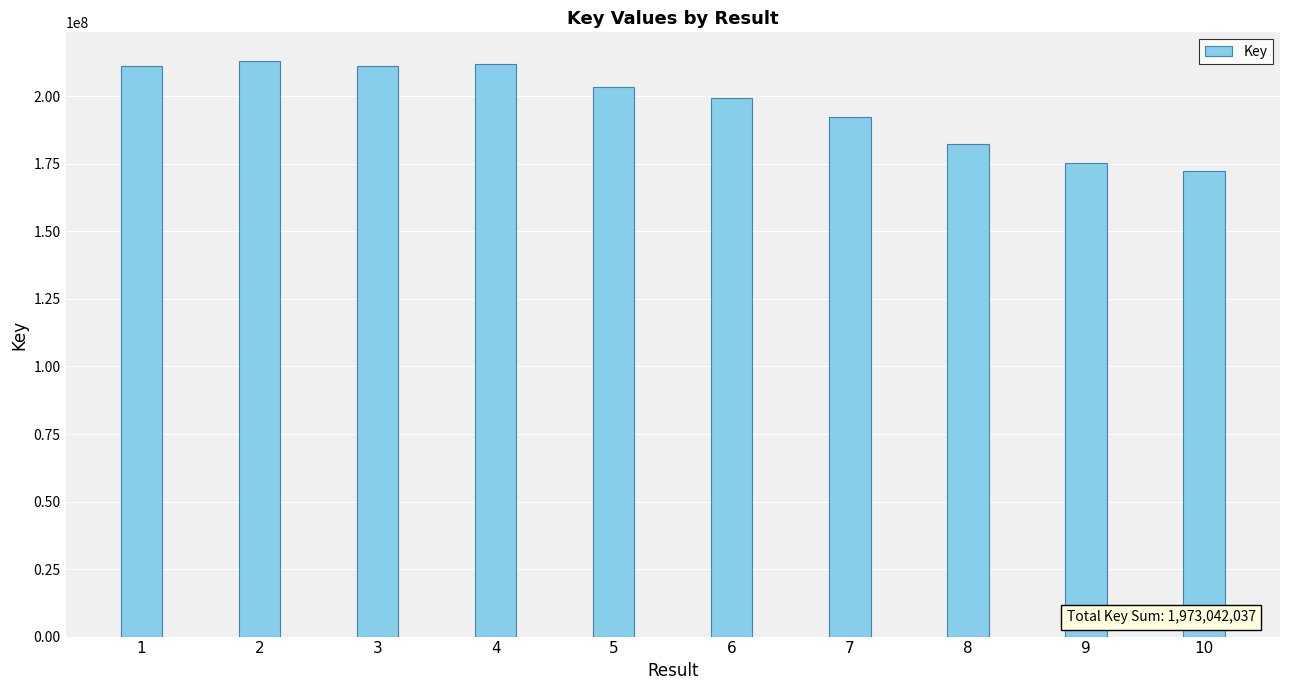

What is the minimum value shown in the chart?

172408811